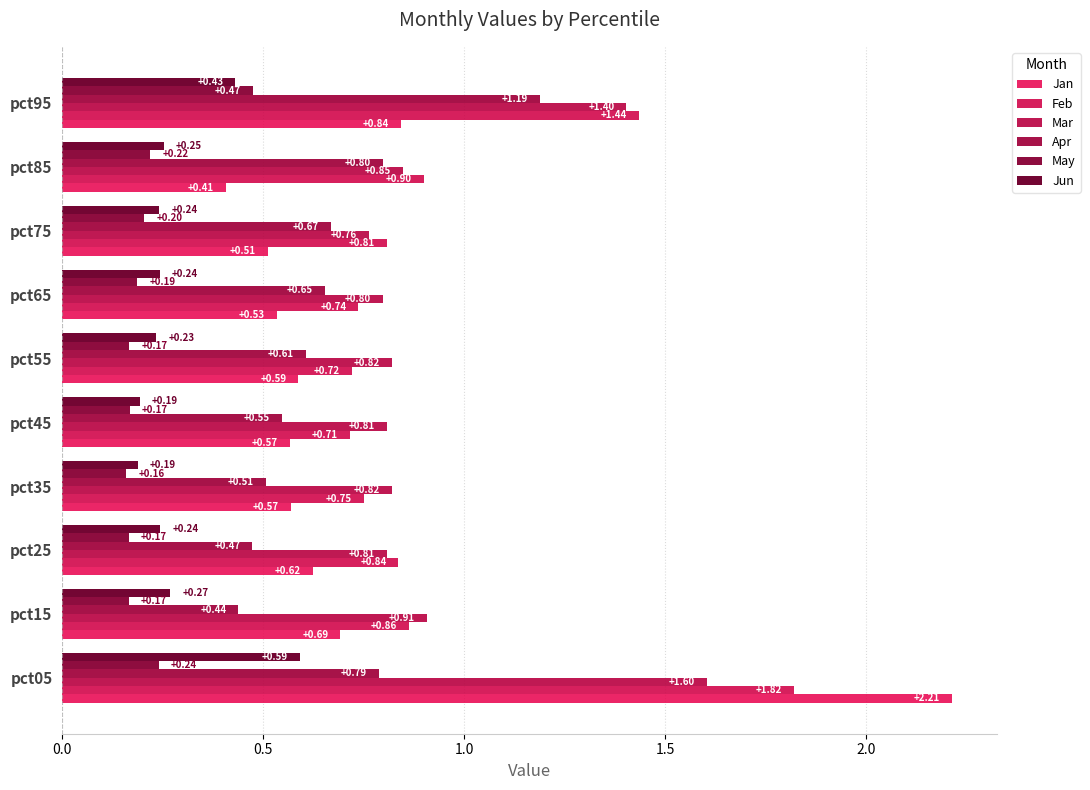

At which category does the chart reach its minimum across all series?

pct35